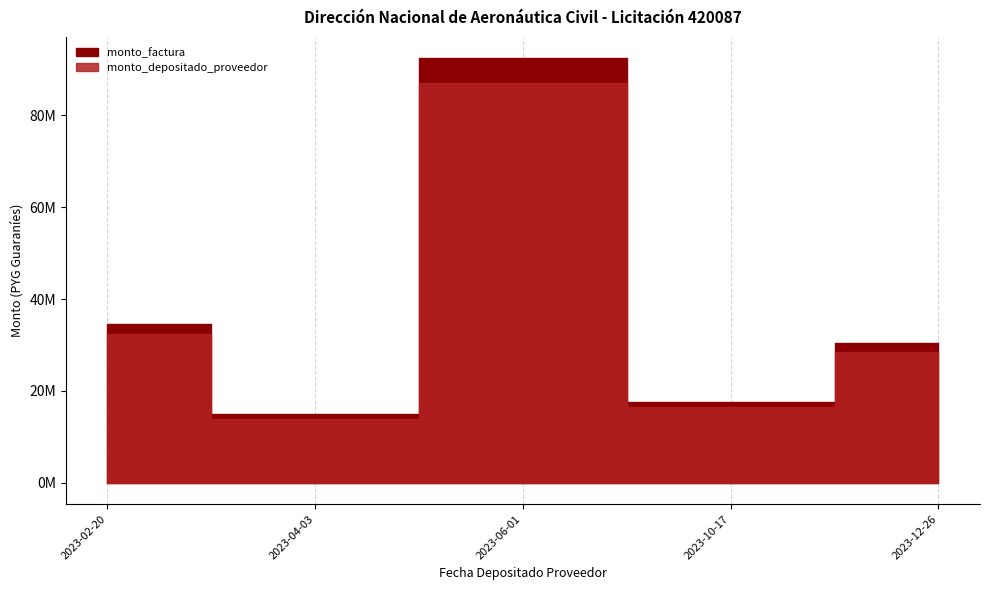

True or false: monto_depositado_proveedor and monto_factura cross at least once.

False